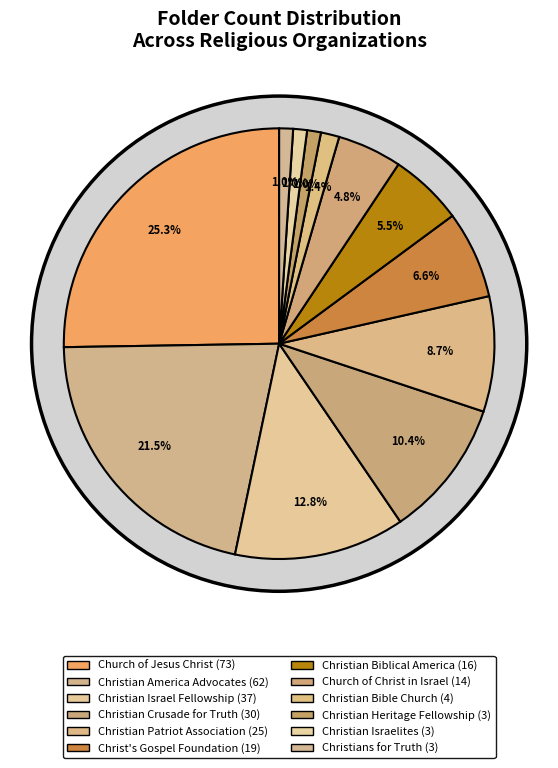

Is there any slice that represents more than half of the pie?

No